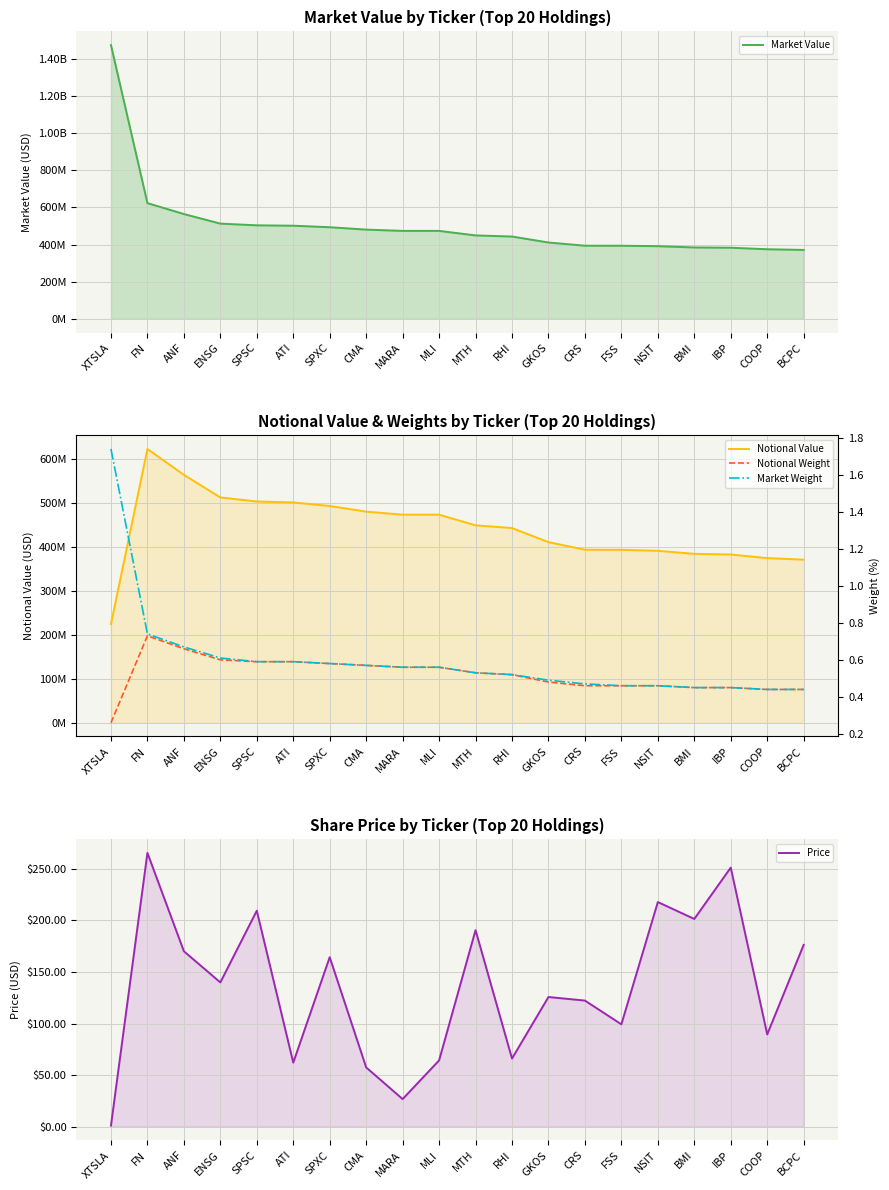

The value of Market Value at NSIT is 391574659.3. True or false?

True